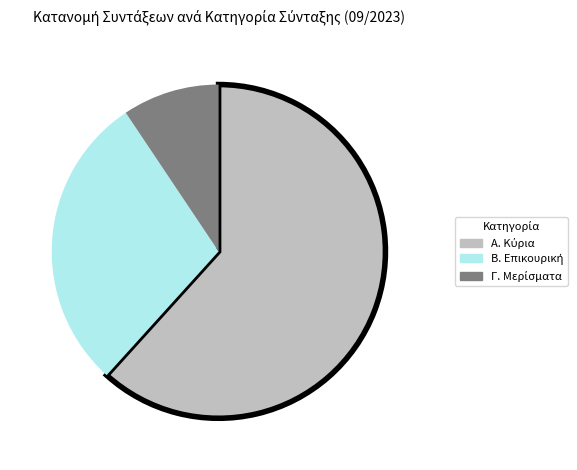

Is there any slice that represents more than half of the pie?

Yes